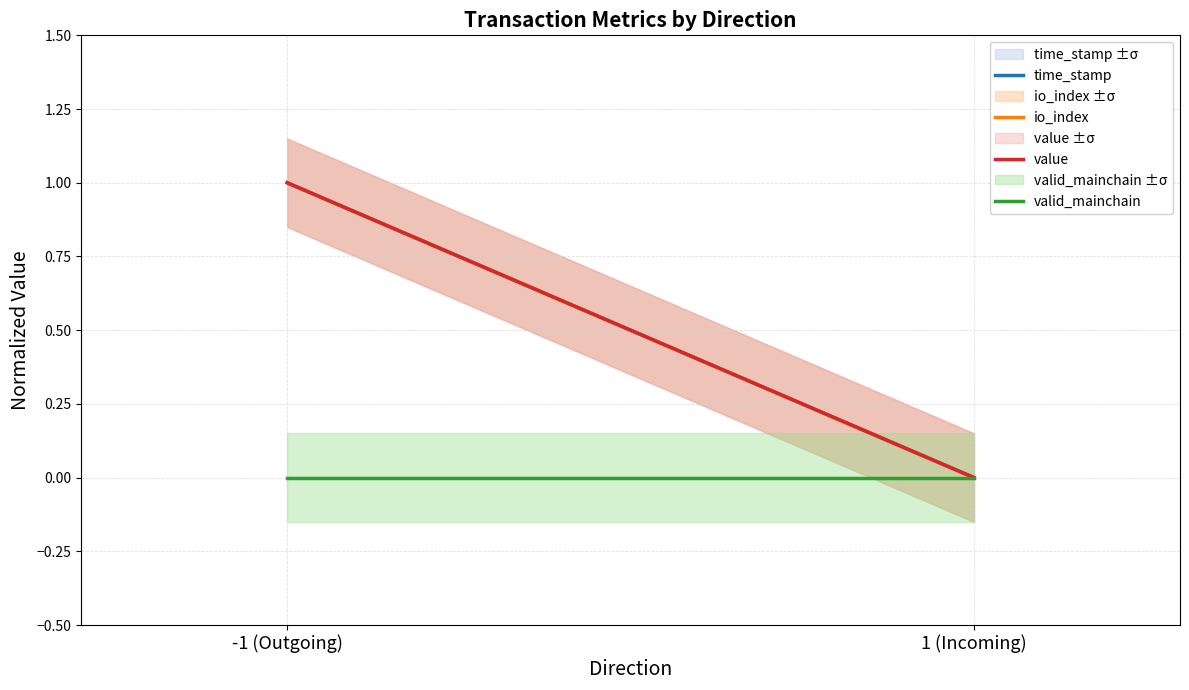

At which category is the sum across all series the highest?

-1 (Outgoing)